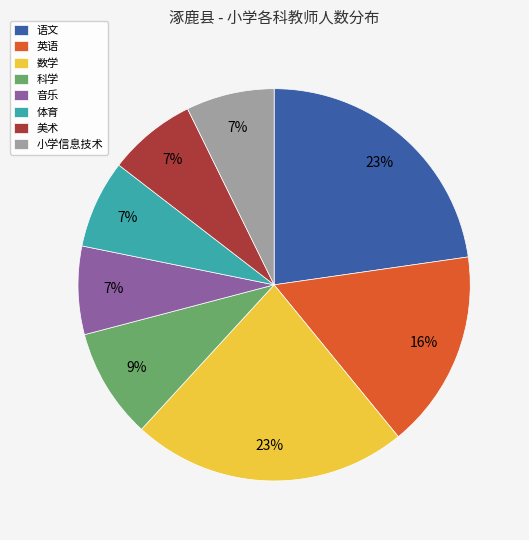

What percentage is the 英语 slice, to the nearest percent?

16%